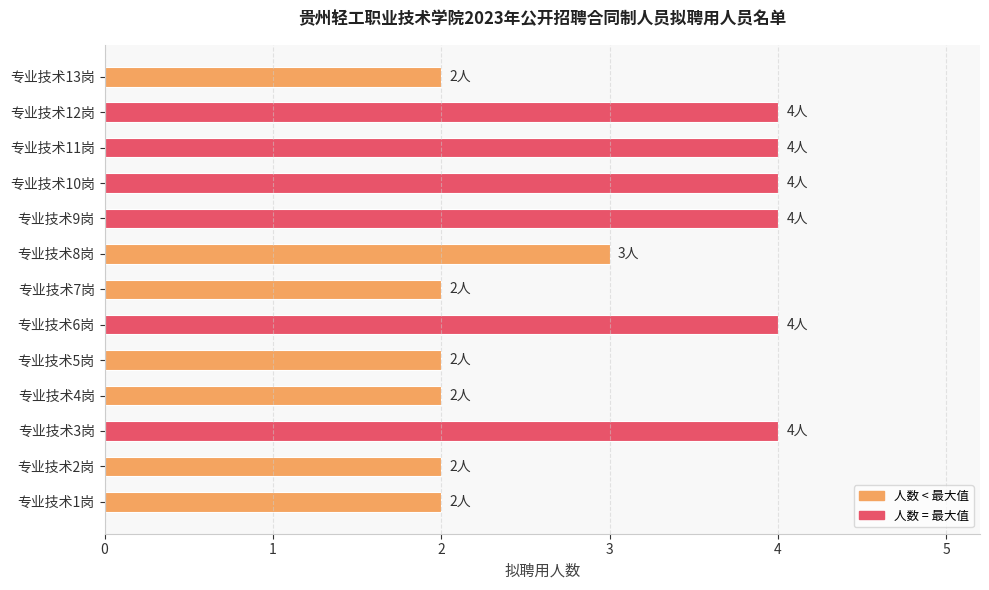

Reading bottom to top, extract all data points from this chart.

专业技术1岗=2	专业技术2岗=2	专业技术3岗=4	专业技术4岗=2	专业技术5岗=2	专业技术6岗=4	专业技术7岗=2	专业技术8岗=3	专业技术9岗=4	专业技术10岗=4	专业技术11岗=4	专业技术12岗=4	专业技术13岗=2